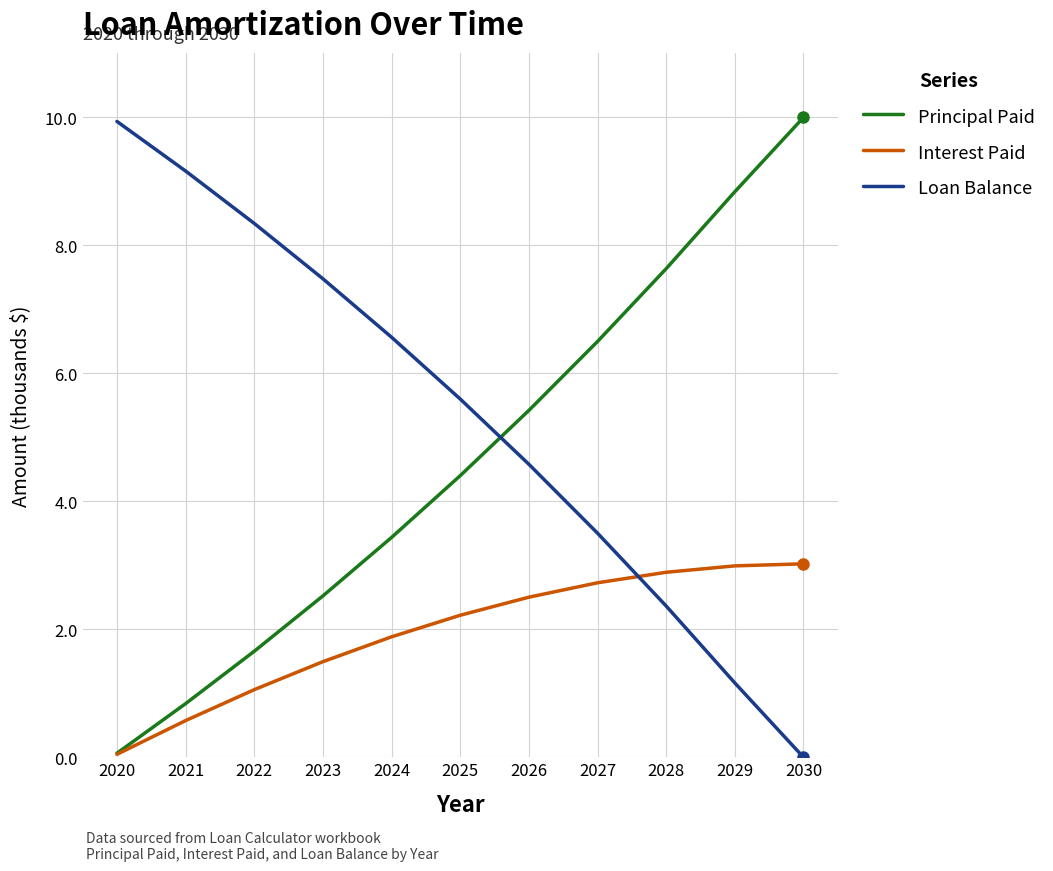

What are all the series names shown in the legend?

Principal Paid, Interest Paid, Loan Balance